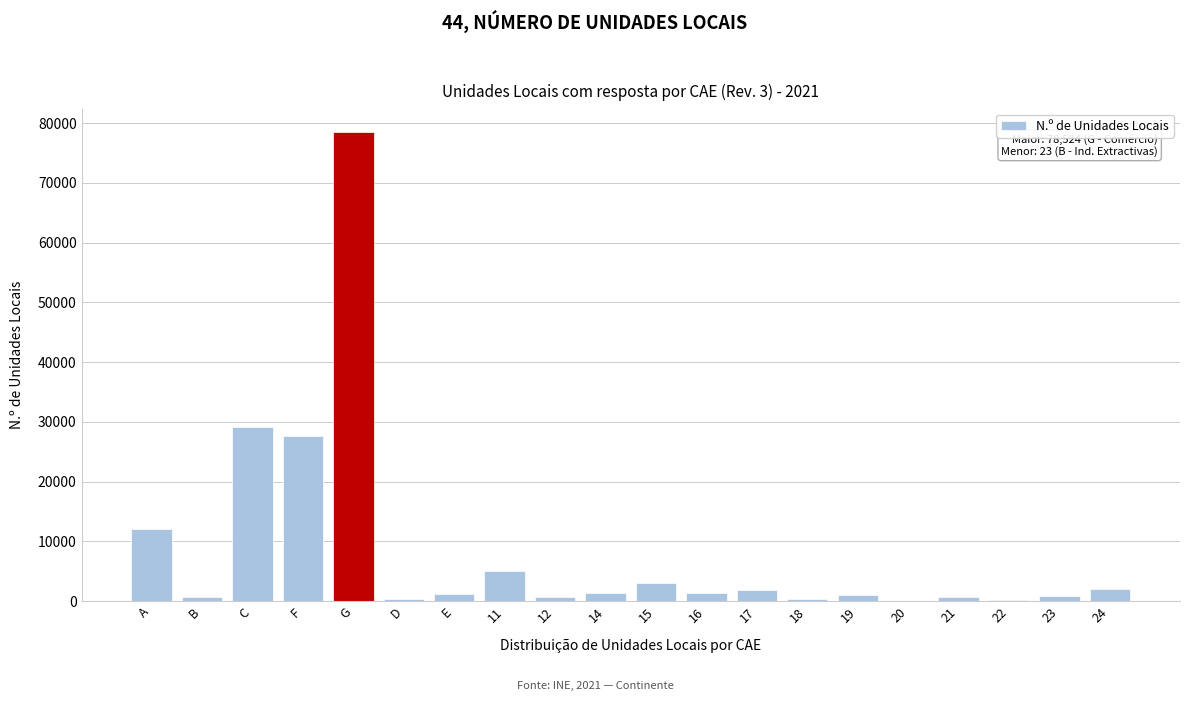

Where is the data nearest to the value 39273?

C